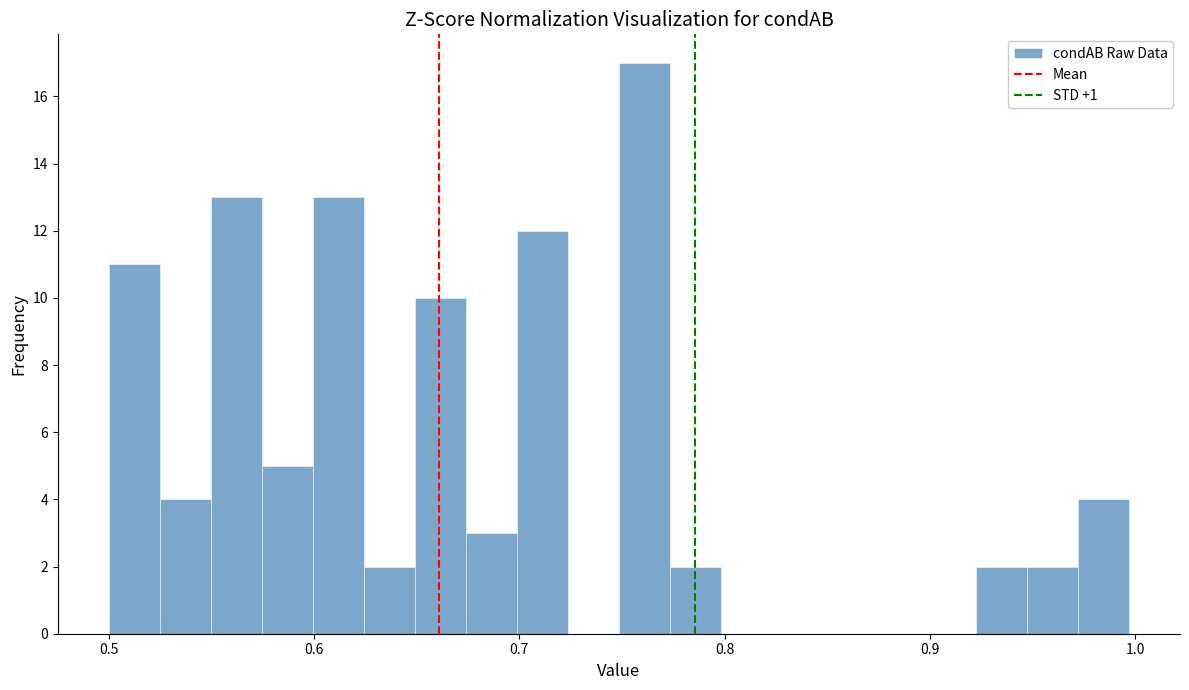

Around what value on the x-axis is the tallest bar? Give the approximate position of its centre, as read against the axis.

0.76